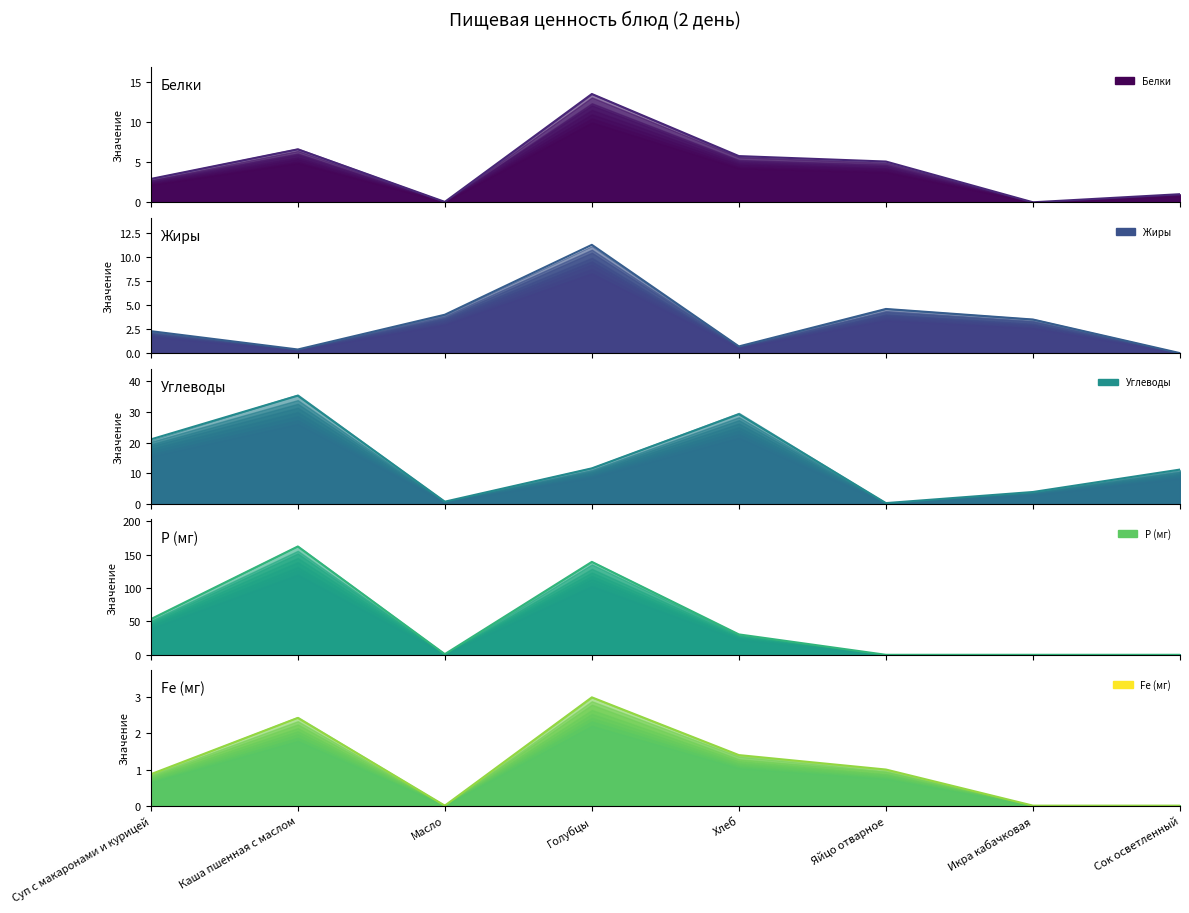

Reading left to right, what are all the values shown in this chart?

Белки: Суп с макаронами и курицей=2.9	Каша пшенная с маслом=6.6	Масло=0.1	Голубцы=13.5	Хлеб=5.8	Яйцо отварное=5.1	Икра кабачковая=0.0	Сок осветленный=1.0
Жиры: Суп с макаронами и курицей=2.3	Каша пшенная с маслом=0.4	Масло=4.0	Голубцы=11.3	Хлеб=0.7	Яйцо отварное=4.6	Икра кабачковая=3.5	Сок осветленный=0.0
Углеводы: Суп с макаронами и курицей=21.0	Каша пшенная с маслом=35.3	Масло=0.8	Голубцы=11.6	Хлеб=29.2	Яйцо отварное=0.3	Икра кабачковая=3.9	Сок осветленный=11.2
Р (мг): Суп с макаронами и курицей=53.3	Каша пшенная с маслом=162.0	Масло=1.0	Голубцы=139.0	Хлеб=30.5	Яйцо отварное=0.0	Икра кабачковая=0.0	Сок осветленный=0.0
Fe (мг): Суп с макаронами и курицей=0.9	Каша пшенная с маслом=2.4	Масло=0.0	Голубцы=3.0	Хлеб=1.4	Яйцо отварное=1.0	Икра кабачковая=0.0	Сок осветленный=0.0